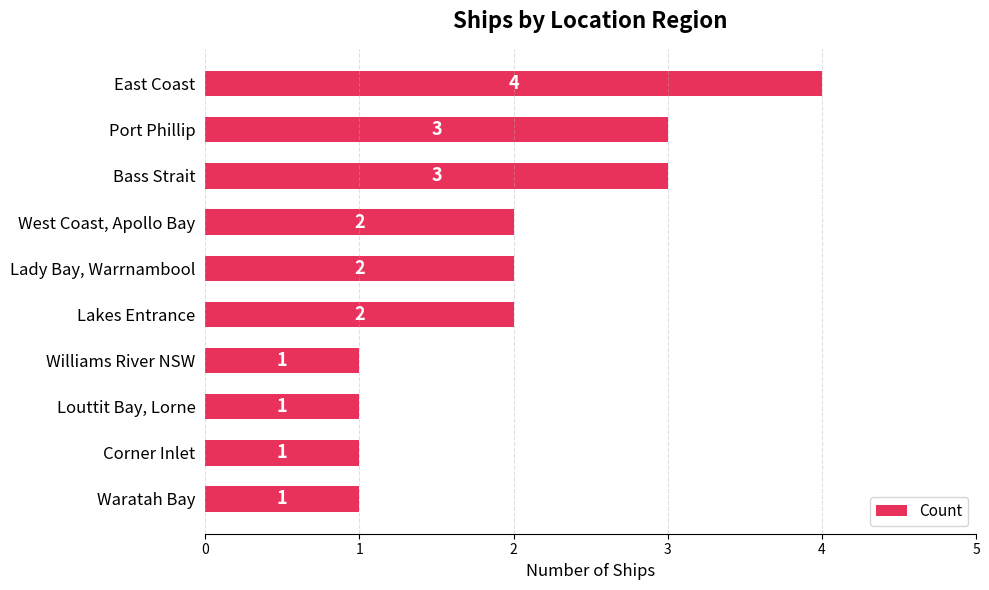

How many data points are less than 2?

4